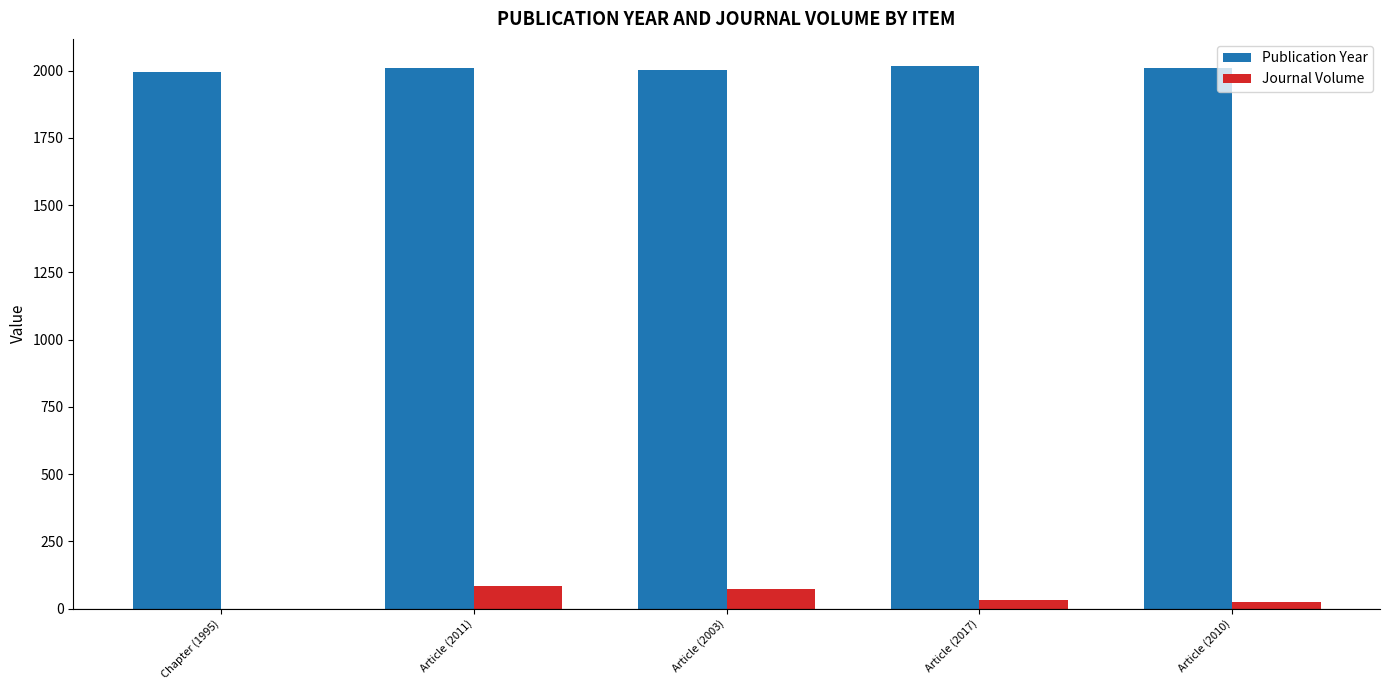

Is the value of Journal Volume at Chapter (1995) greater than the value of Publication Year at Article (2011)?

No